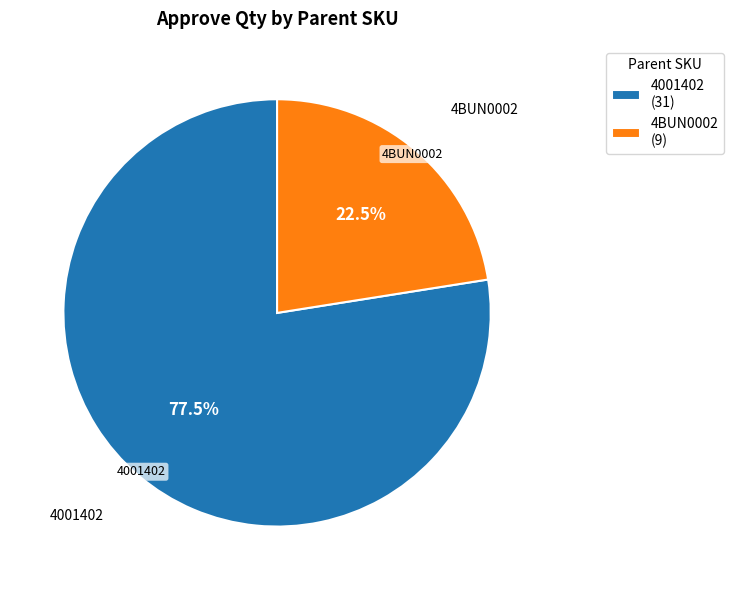

Do 4BUN0002 (9) and 4001402 (31) together represent more than half of the pie?

Yes